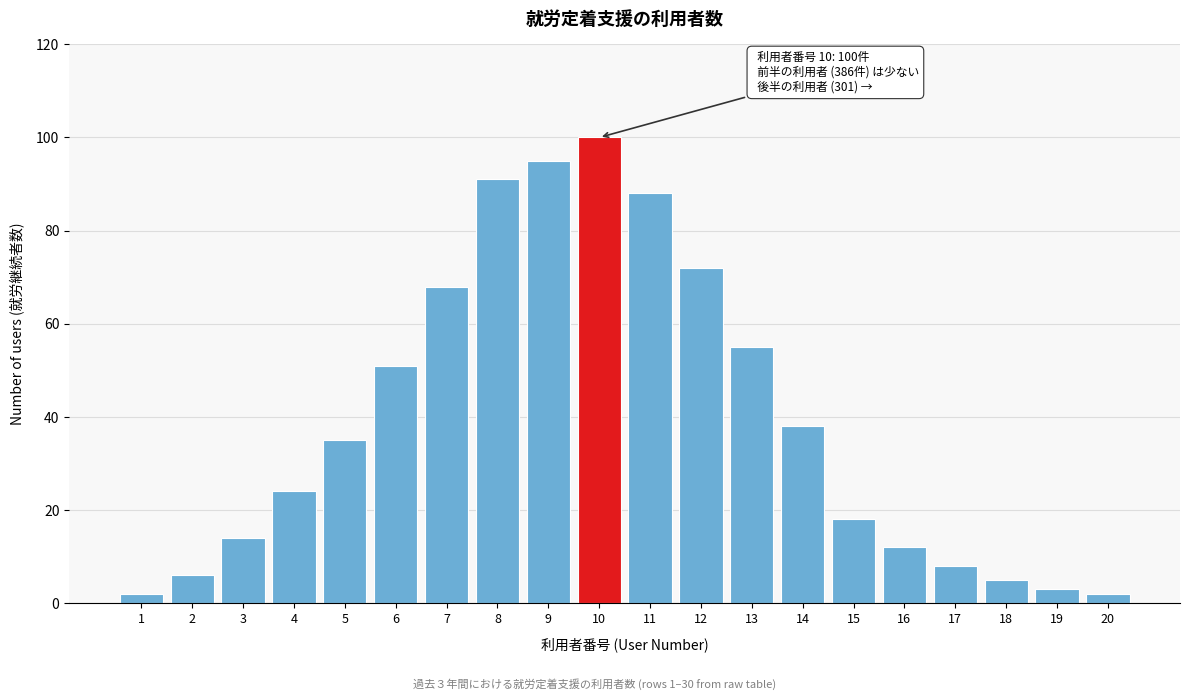

Reading right to left, extract all data points from this chart.

20=2	19=3	18=5	17=8	16=12	15=18	14=38	13=55	12=72	11=88	10=100	9=95	8=91	7=68	6=51	5=35	4=24	3=14	2=6	1=2